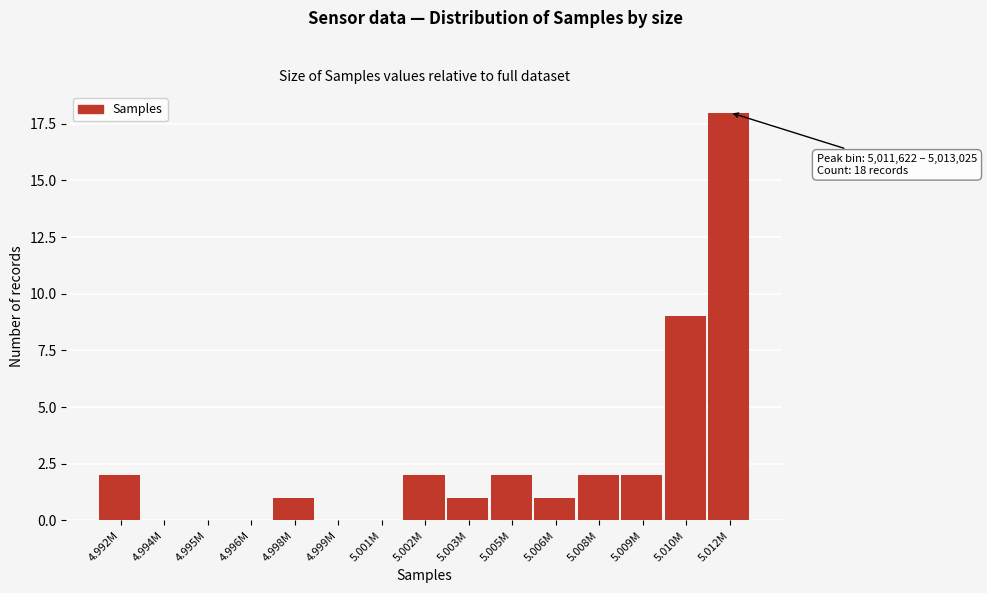

Reading left to right, what are all the values shown in this chart?

4.992M=2	4.994M=0	4.995M=0	4.996M=0	4.998M=1	4.999M=0	5.001M=0	5.002M=2	5.003M=1	5.005M=2	5.006M=1	5.008M=2	5.009M=2	5.010M=9	5.012M=18